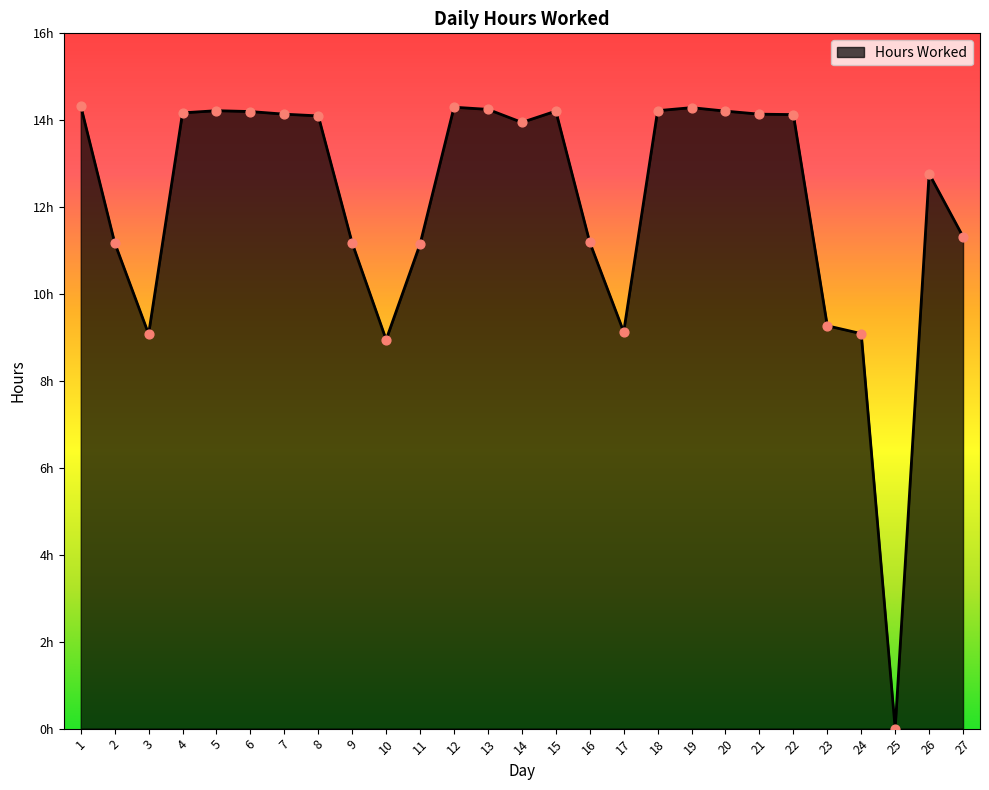

What is the change in value from 1 to 14?

-0.4